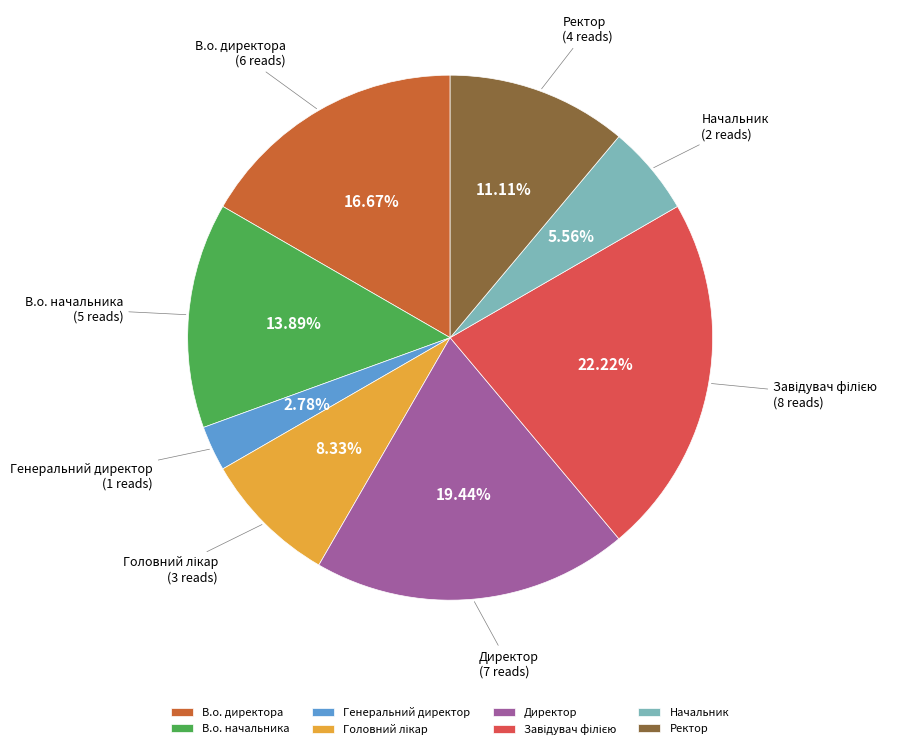

Approximately how many times larger is the value at Директор compared to В.о. директора?

1.2